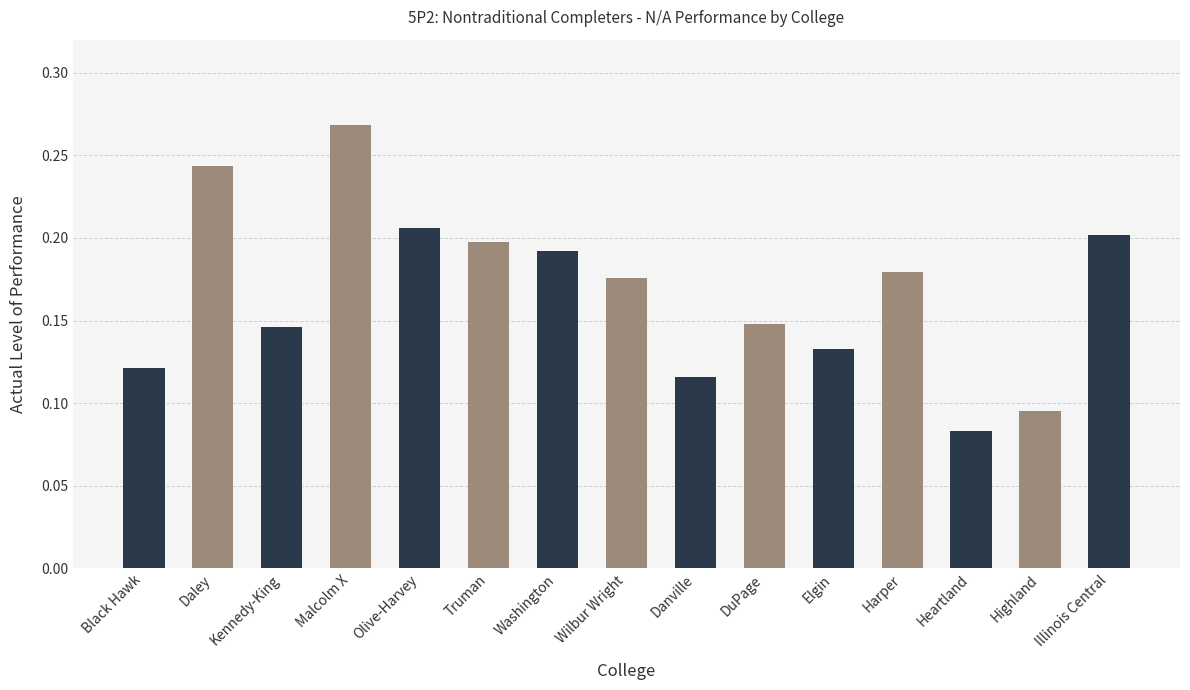

Count the values in the range 0 to 1.

15